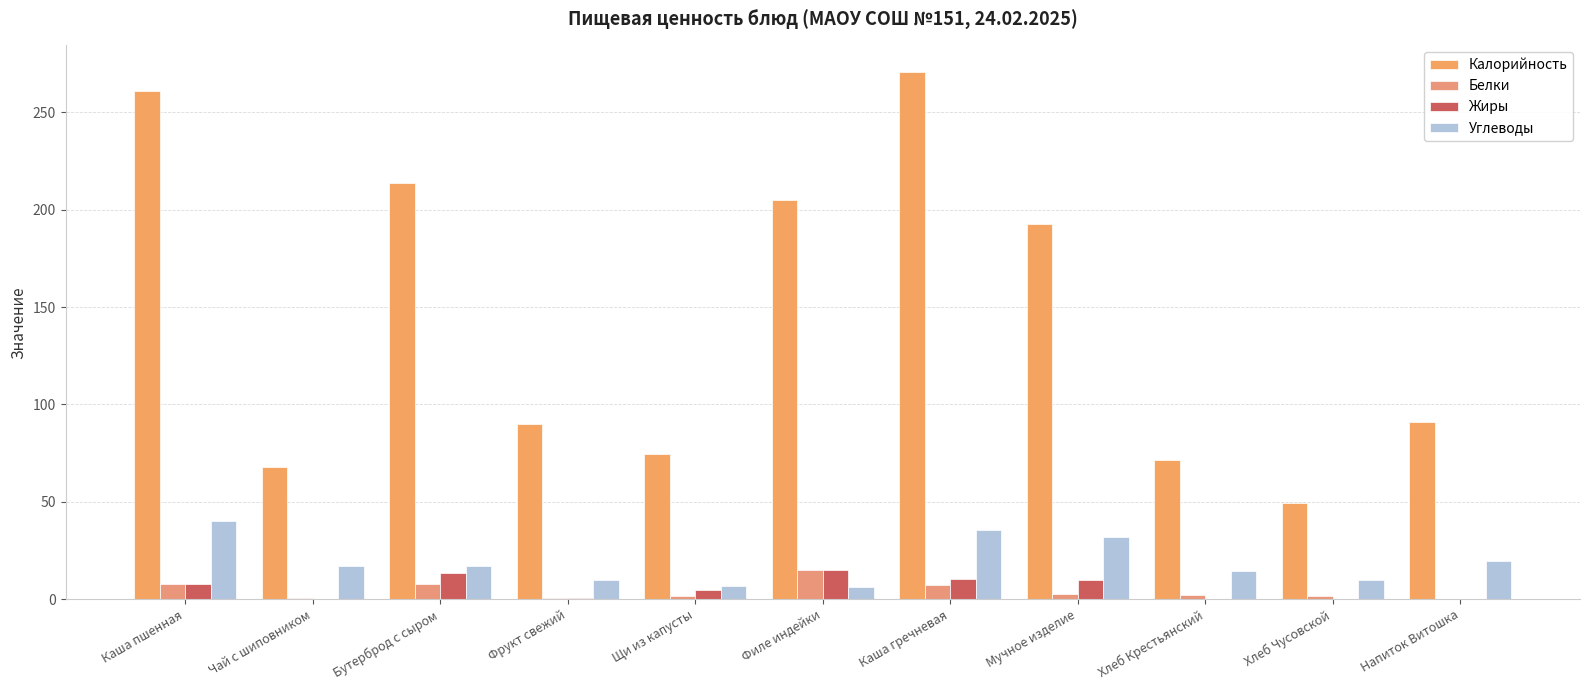

What is the average value of the Белки series?

4.3